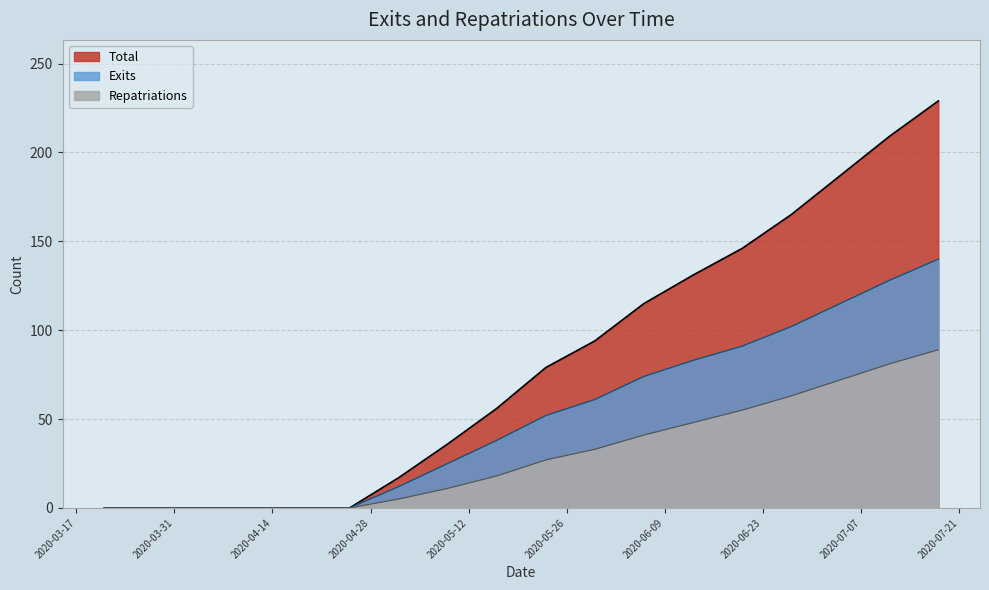

Rank the series by their average value, from lowest to highest.

Repatriations, Exits, Total